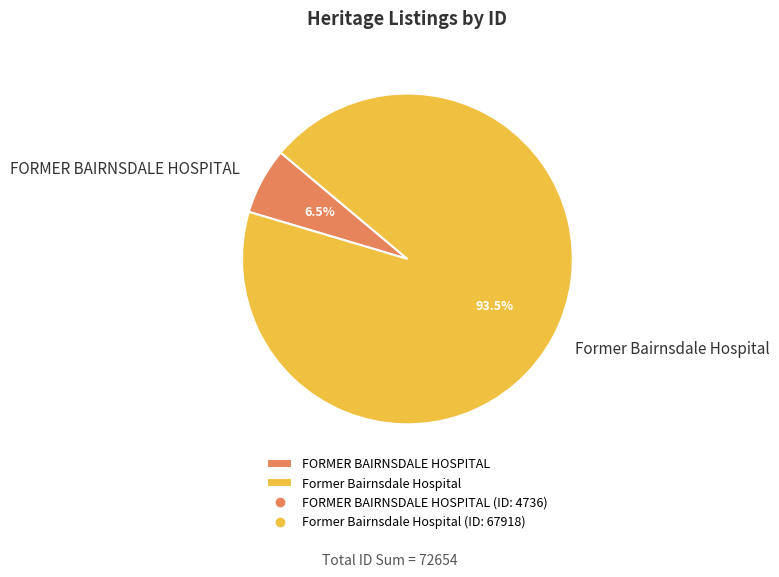

Rank the categories by value from lowest to highest.

FORMER BAIRNSDALE HOSPITAL, Former Bairnsdale Hospital